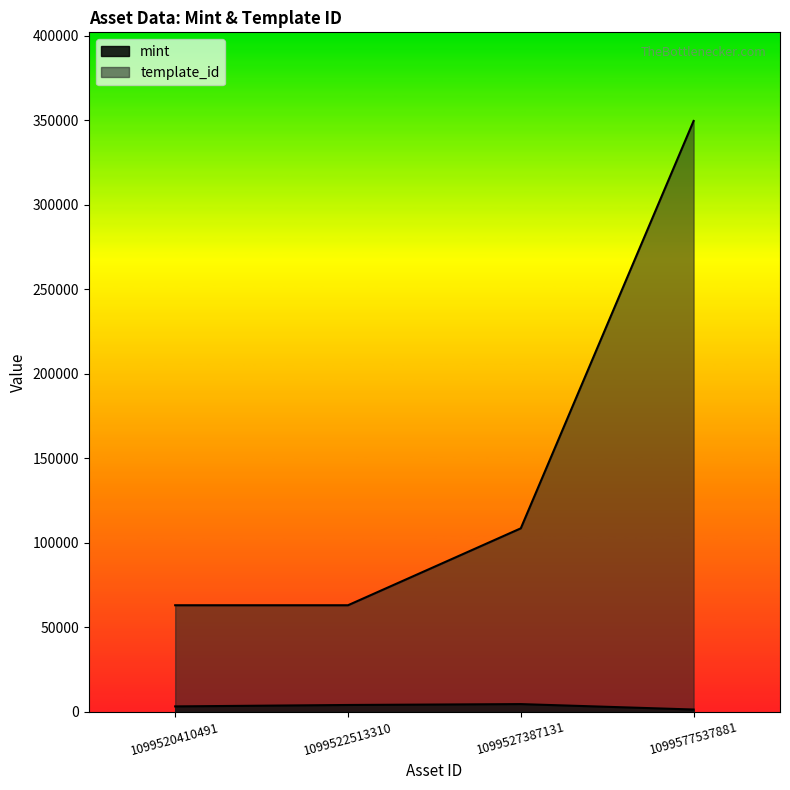

What is the approximate value of template_id at 1099520410491, to the nearest 50?

62950